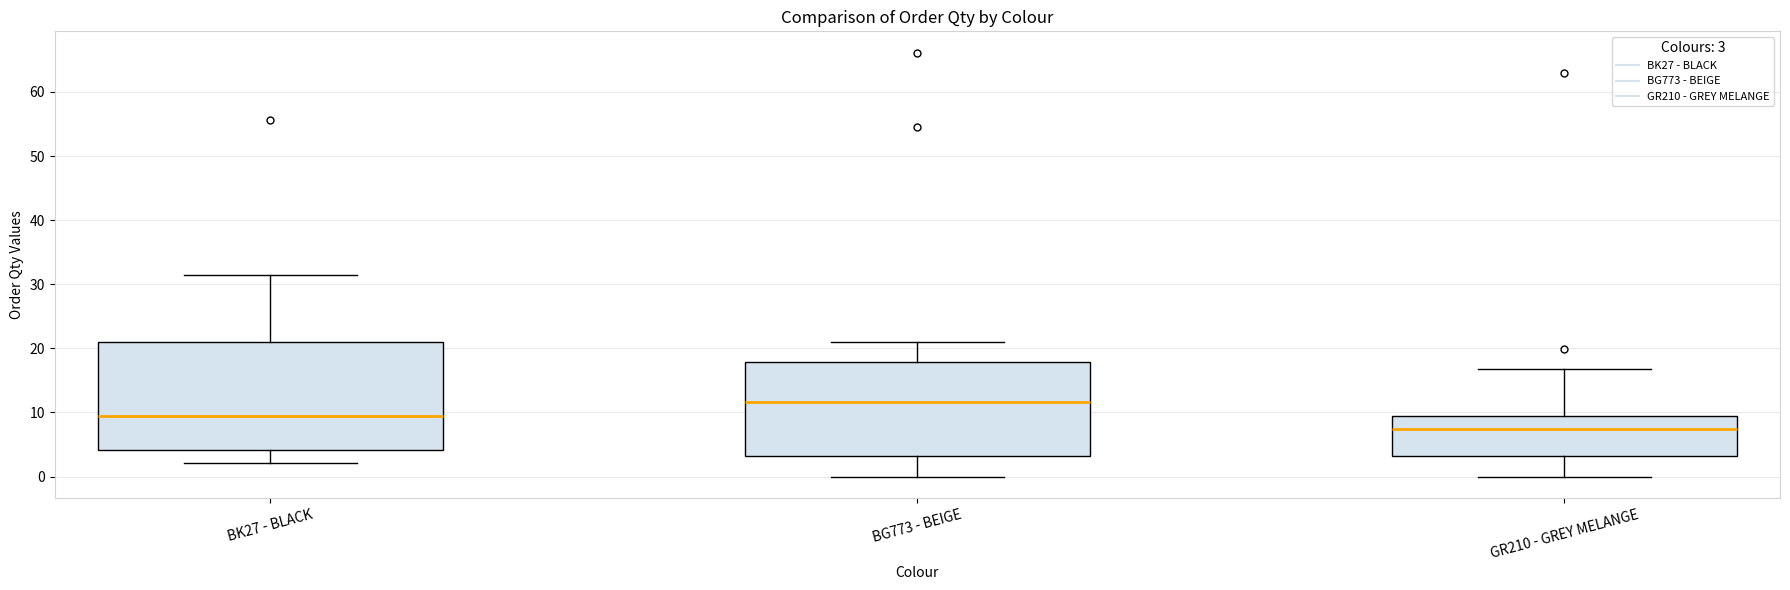

Where does the lower whisker of the box for BG773 - BEIGE end on the y-axis? The values are not printed on the chart, so give them approximately, as read against the axis.

0